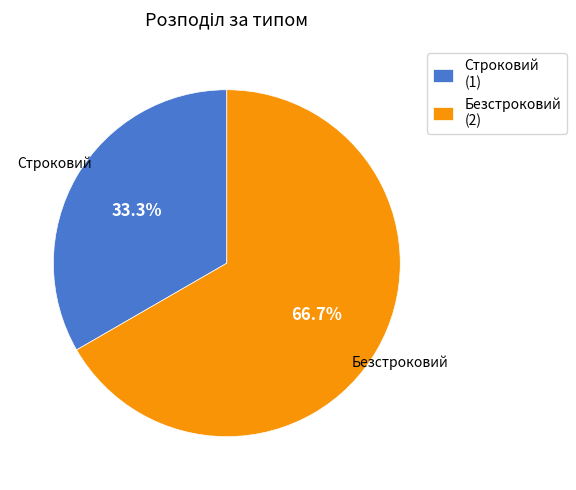

Is the sum of Безстроковий and Строковий greater than half?

Yes